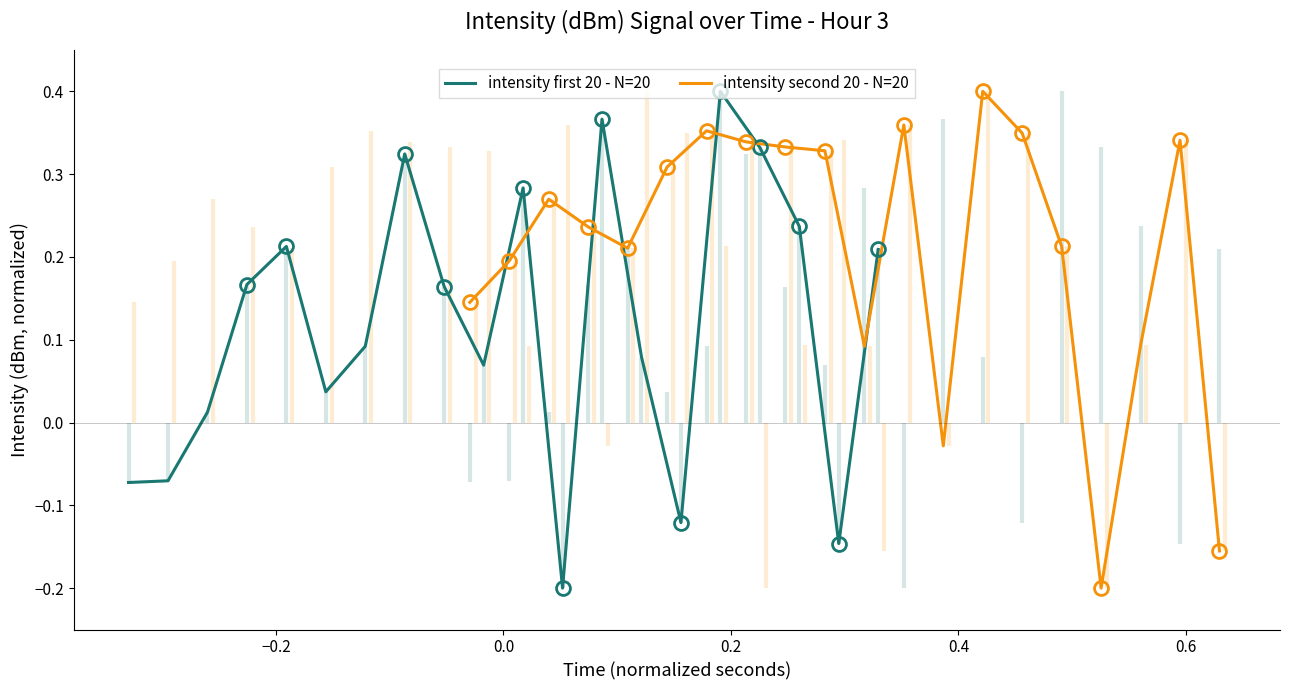

What position from the right is 0.4?

16